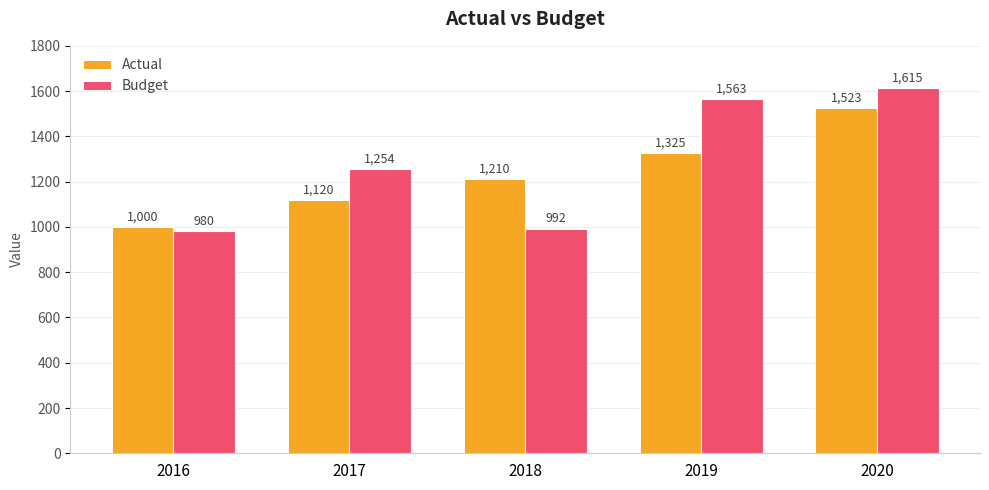

Which series has the largest range (max minus min)?

Budget